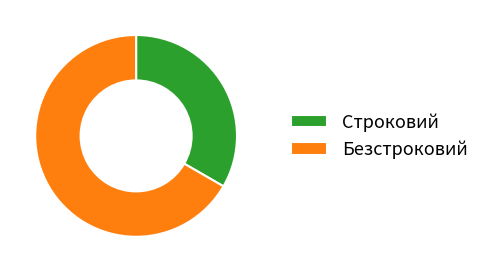

Is the sum of Безстроковий and Строковий greater than half?

Yes